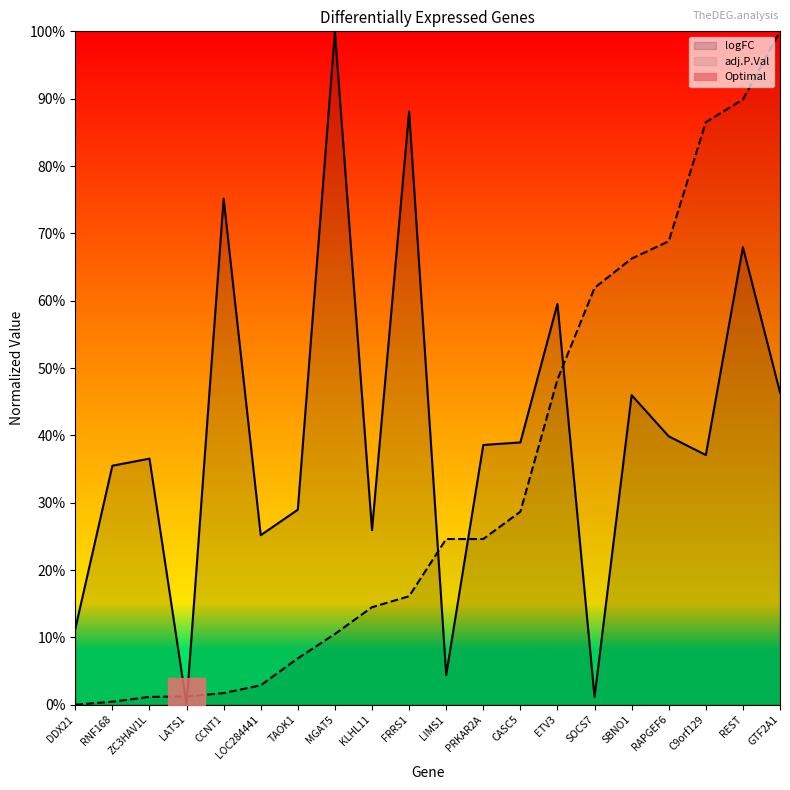

What is the value of the logFC point at the 20th from the left?

0.5